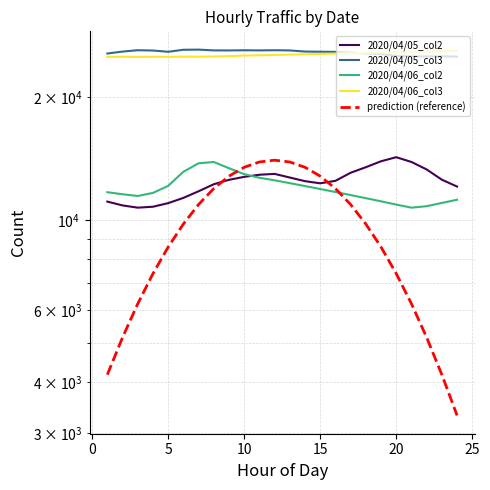

True or false: prediction (reference) and 2020/04/05_col3 intersect in this chart.

False